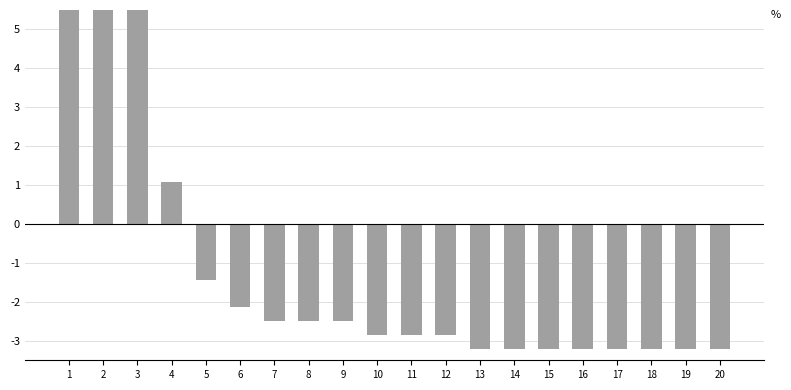

Reading right to left, what are all the values shown in this chart?

20=-3.2	19=-3.2	18=-3.2	17=-3.2	16=-3.2	15=-3.2	14=-3.2	13=-3.2	12=-2.9	11=-2.9	10=-2.9	9=-2.5	8=-2.5	7=-2.5	6=-2.1	5=-1.4	4=1.1	3=5.7	2=11.8	1=26.8